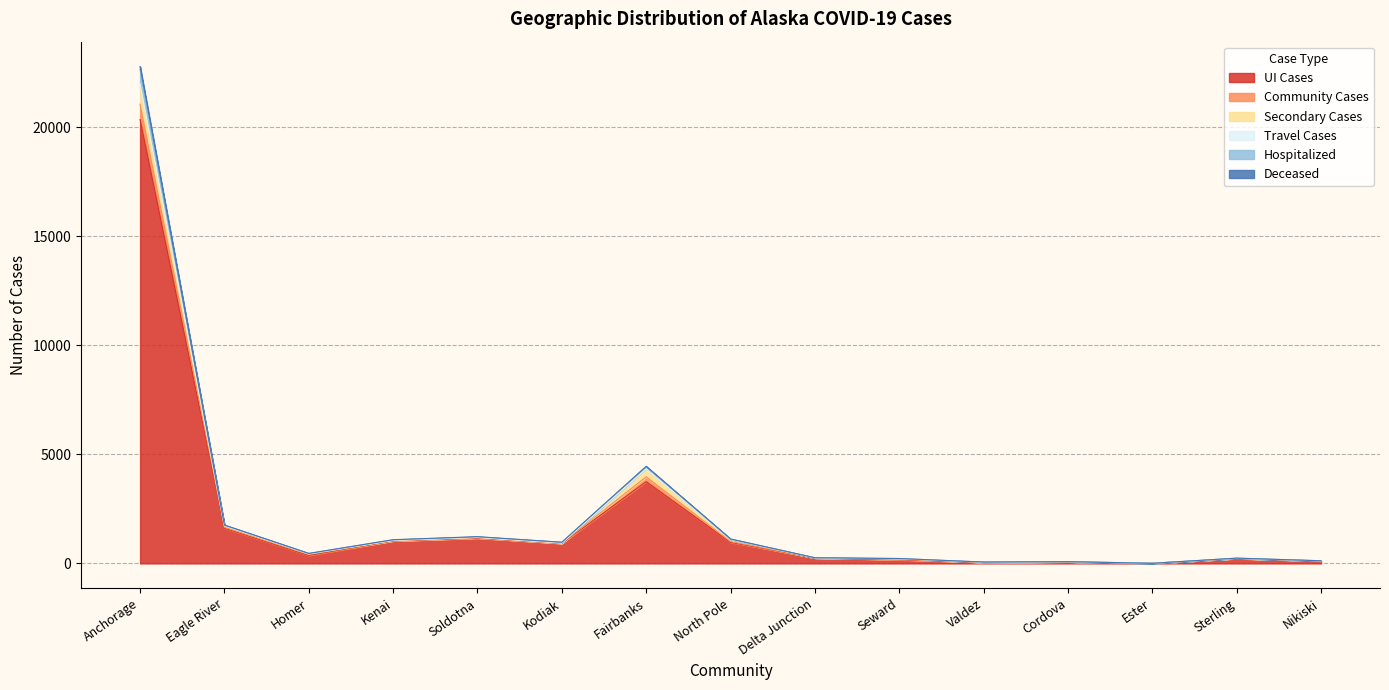

What is the lowest value of the Community Cases series?

5